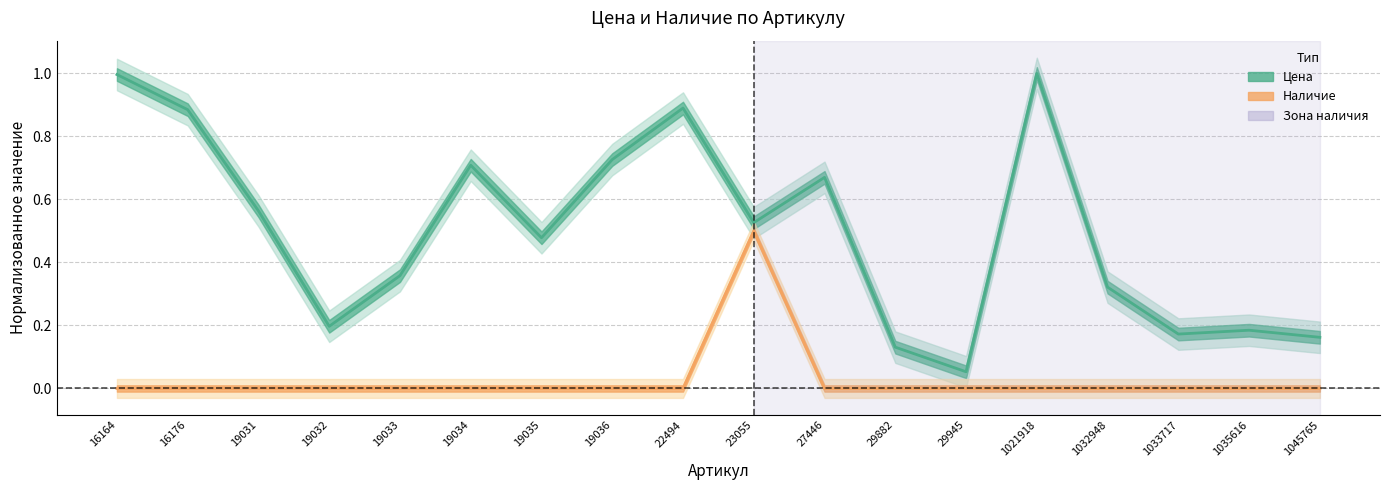

What is the lowest value of the Цена series?

0.1